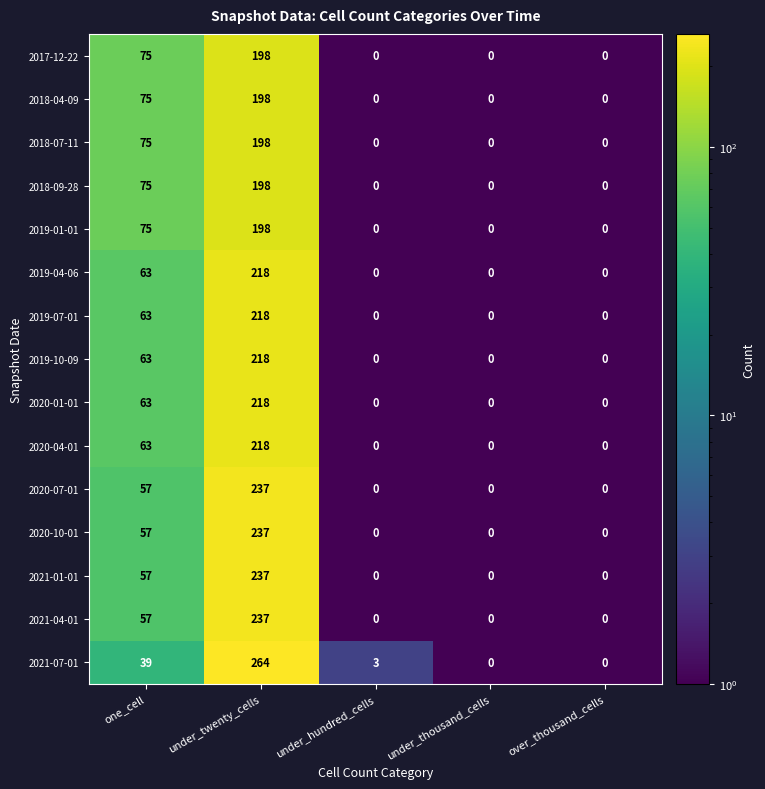

How many distinct data groups are displayed?

15